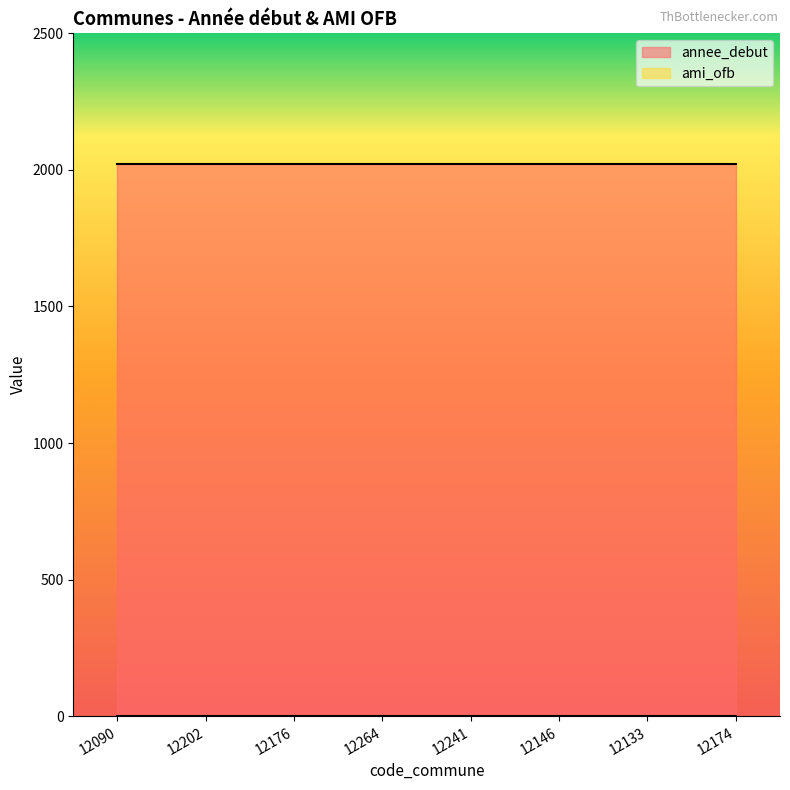

Which category has the highest value in the ami_ofb series?

12090